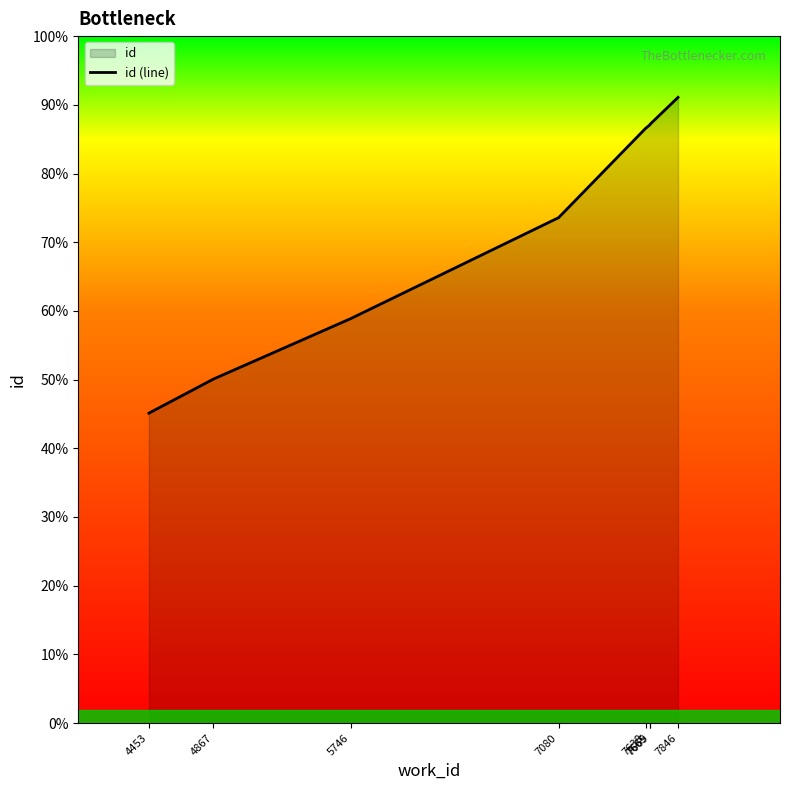

Is it true that the value at 7638 is 7260?

False